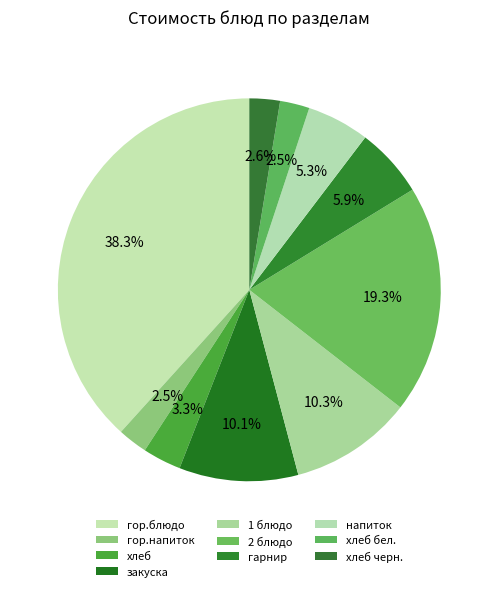

How much of the chart is everything except гор.напиток?

97.5%